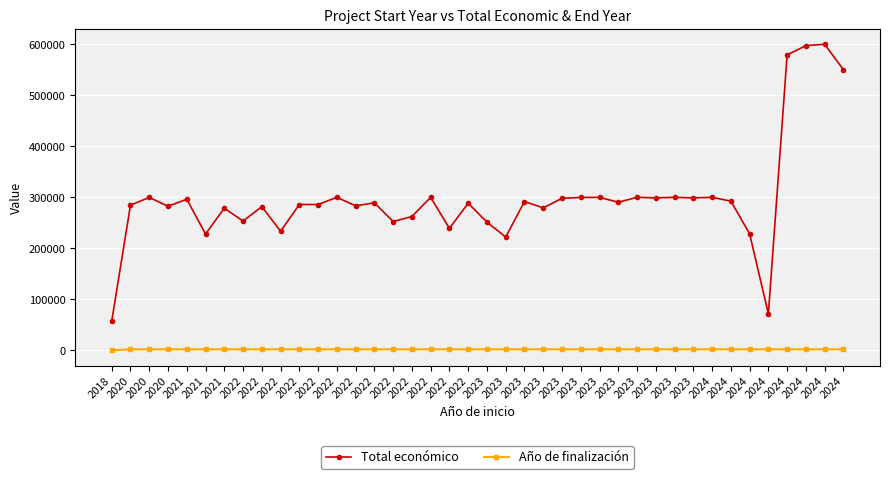

In Año de finalización, how many points are lower than both neighbors (excluding endpoints)?

2